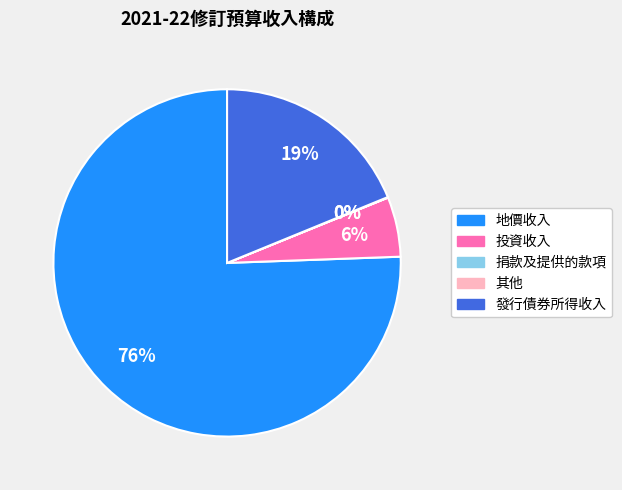

Is 地價收入 the majority of the pie?

Yes